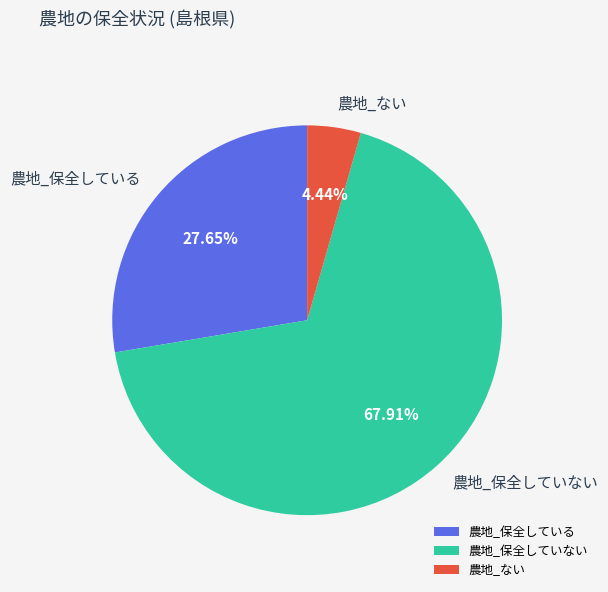

Between 農地_保全している and 農地_保全していない, which is larger?

農地_保全していない